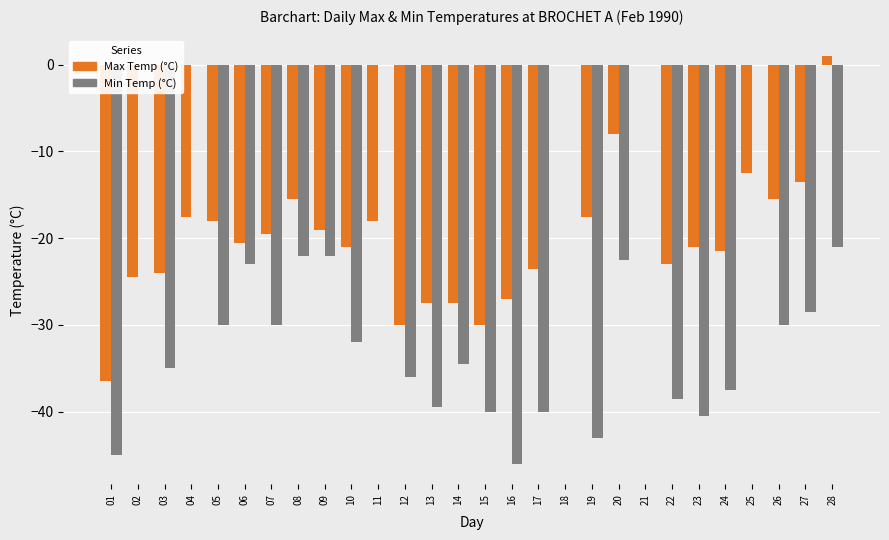

What is the greatest value displayed?

1.0